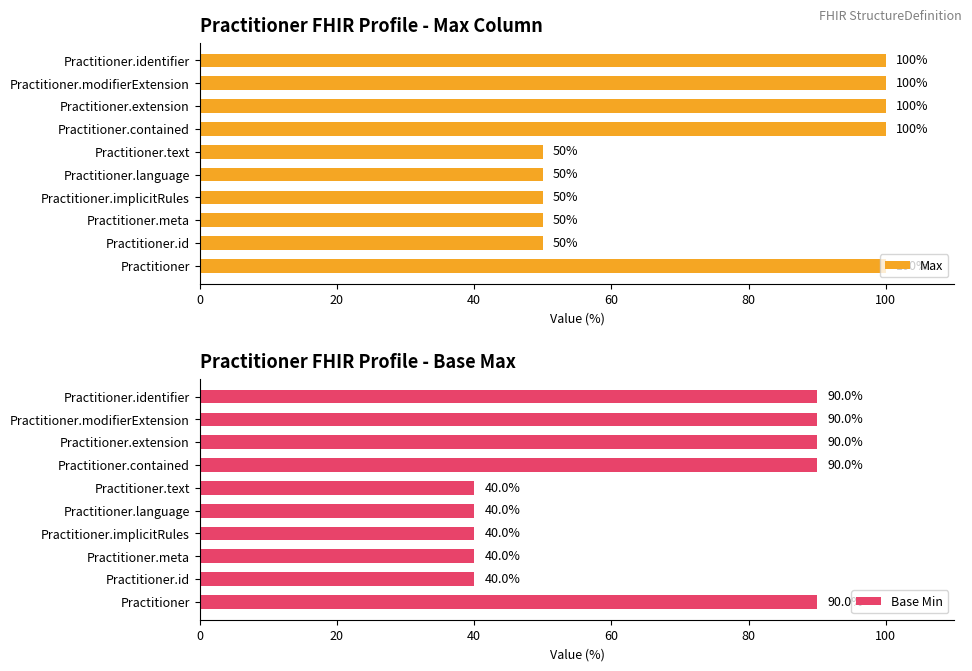

How many data points does each series have?

10